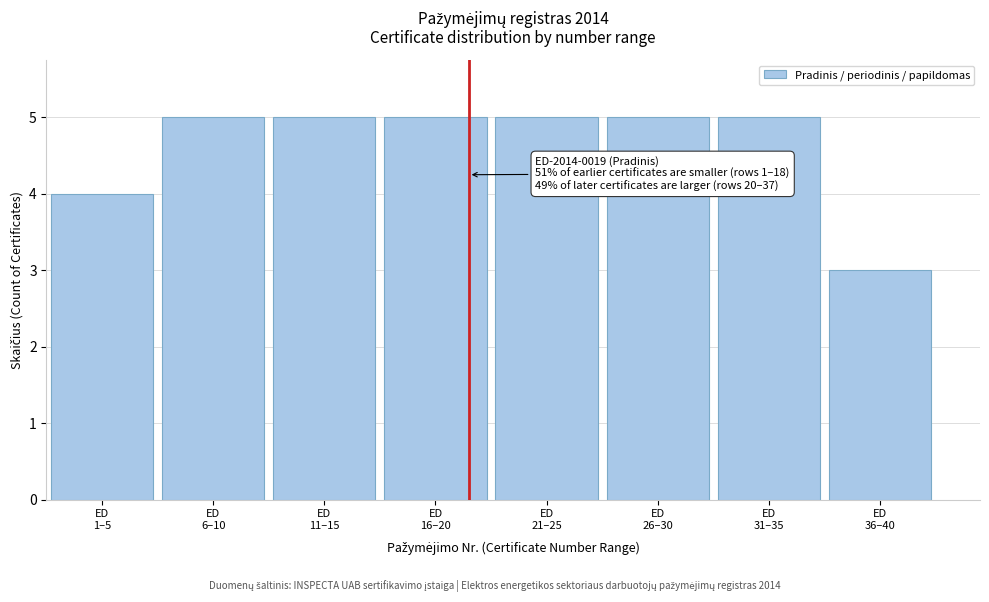

Reading left to right, what are all the values shown in this chart?

4	5	5	5	5	5	5	3